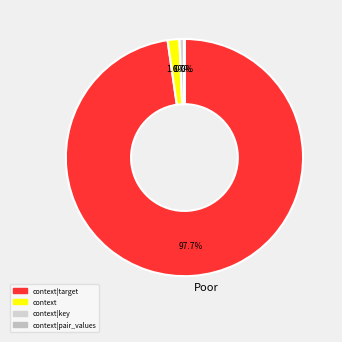

Which slice is the largest?

context|target